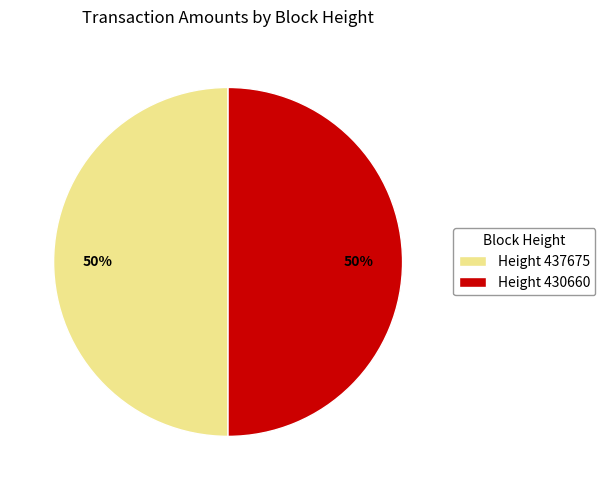

The Height 430660 slice represents 50% of the pie. True or false?

True